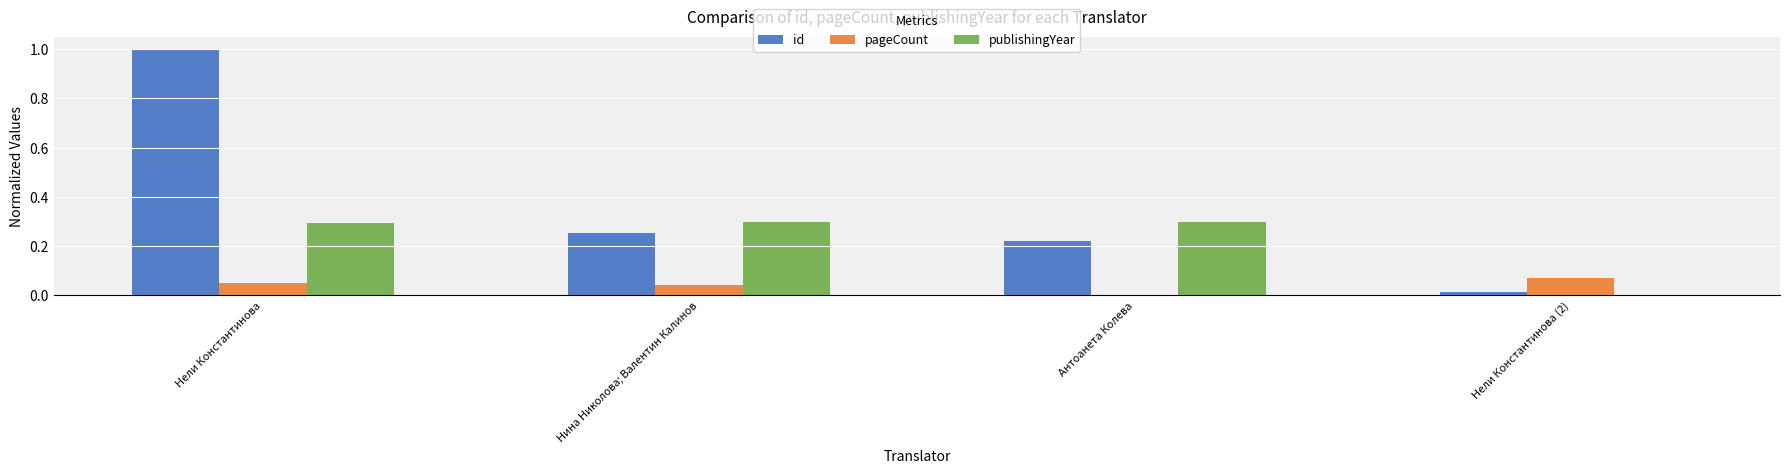

The publishingYear series shows 0.4 at Нина Николова; Валентин Калинов. True or false?

False